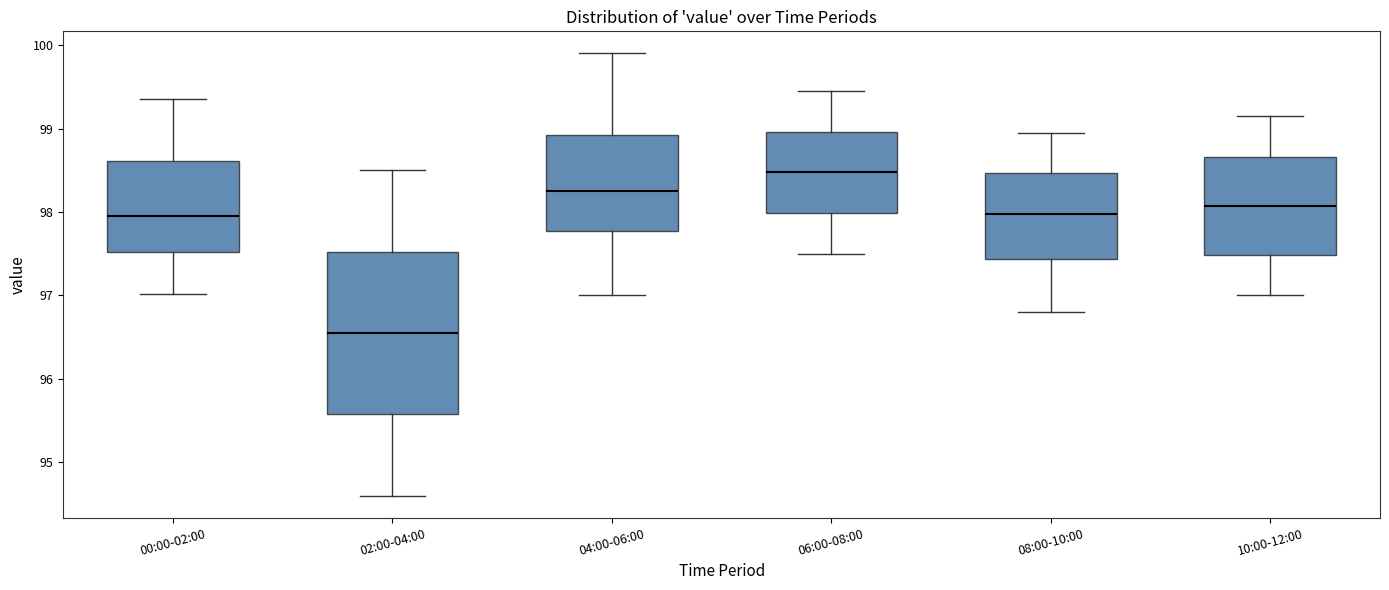

Reading left to right, read every box against the y-axis: the position of its median line, the range the box covers, and the ends of its whiskers. The values are not printed on the chart, so give them approximately, as read against the axis.

00:00-02:00: median 98.0, box 97.5 to 98.6, whiskers 97.0 to 99.4
02:00-04:00: median 96.6, box 95.6 to 97.5, whiskers 94.6 to 98.5
04:00-06:00: median 98.3, box 97.8 to 98.9, whiskers 97.0 to 99.9
06:00-08:00: median 98.5, box 98.0 to 99.0, whiskers 97.5 to 99.5
08:00-10:00: median 98.0, box 97.4 to 98.5, whiskers 96.8 to 99.0
10:00-12:00: median 98.1, box 97.5 to 98.7, whiskers 97.0 to 99.2